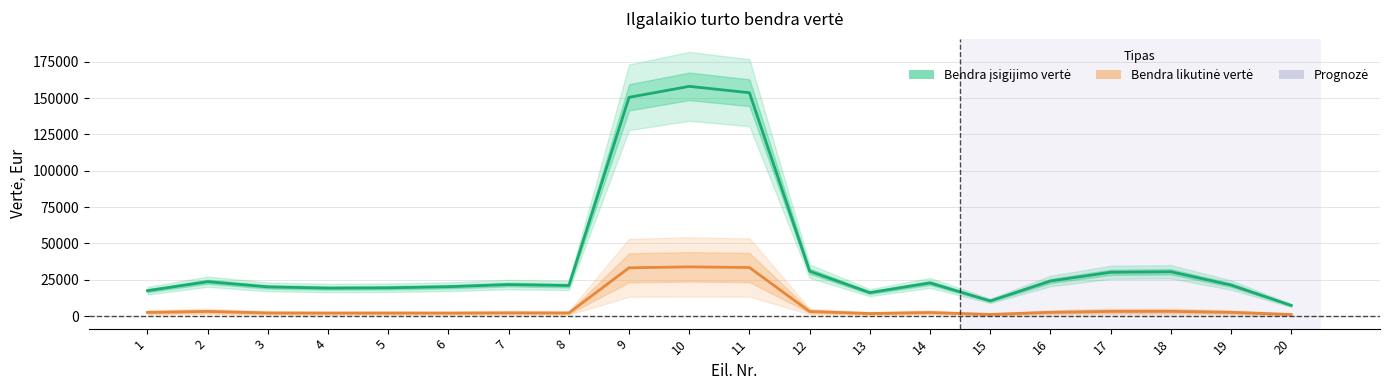

Does the chart have visible grid lines?

Yes